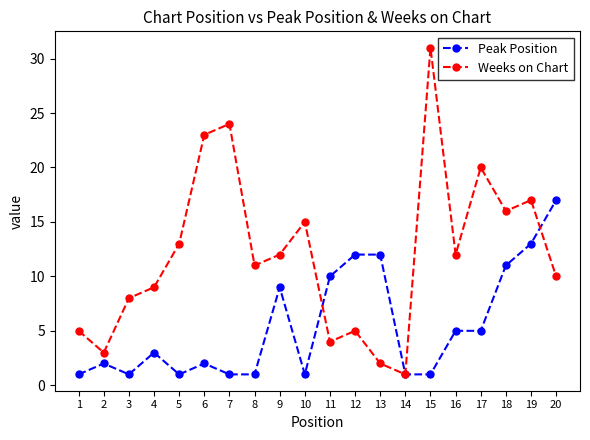

What is the value of the Weeks on Chart point at the 7th from the left?

24